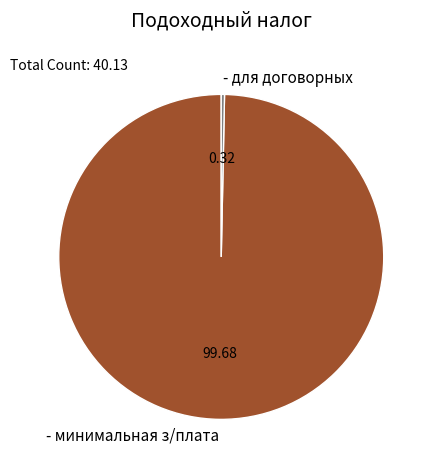

Rank the categories by value from lowest to highest.

- для договорных, - минимальная з/плата